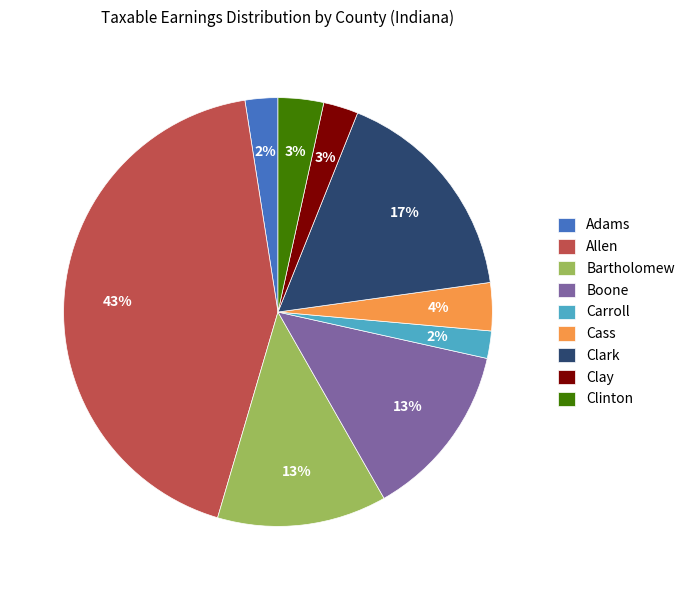

The Clark slice represents 17% of the pie. True or false?

True